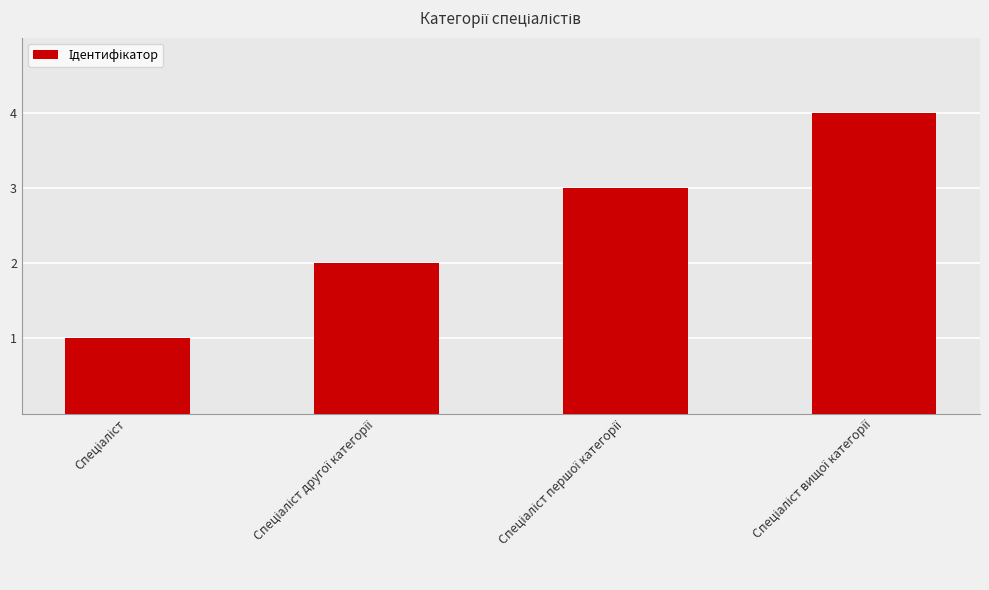

What is the minimum value shown in the chart?

1